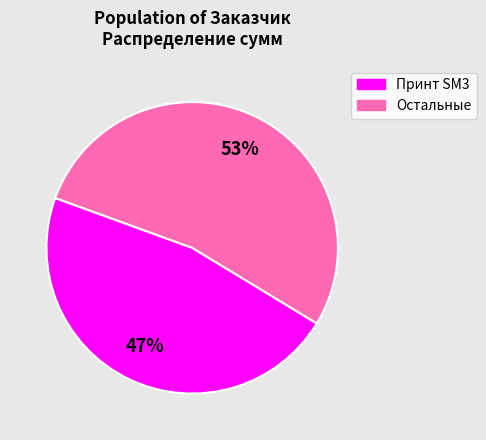

To the nearest percent, what is the average slice percentage?

50%